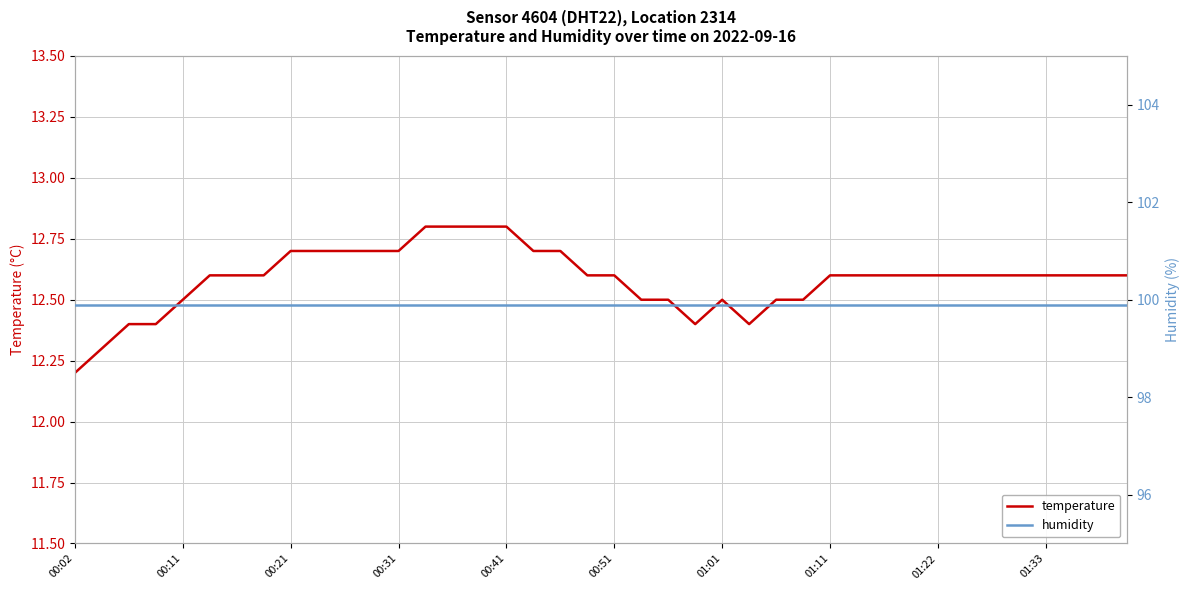

Is it true that temperature equals 12.5 at 26?

True